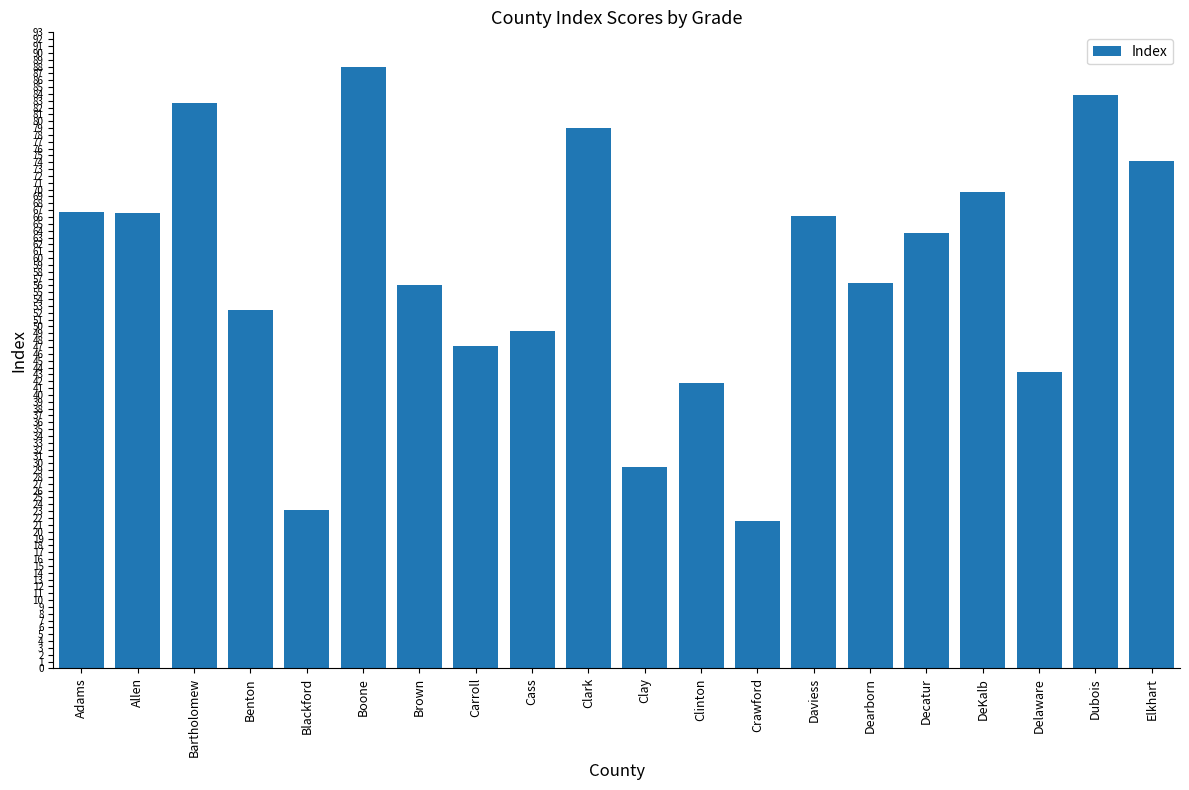

What value does the data have at Decatur?

63.6